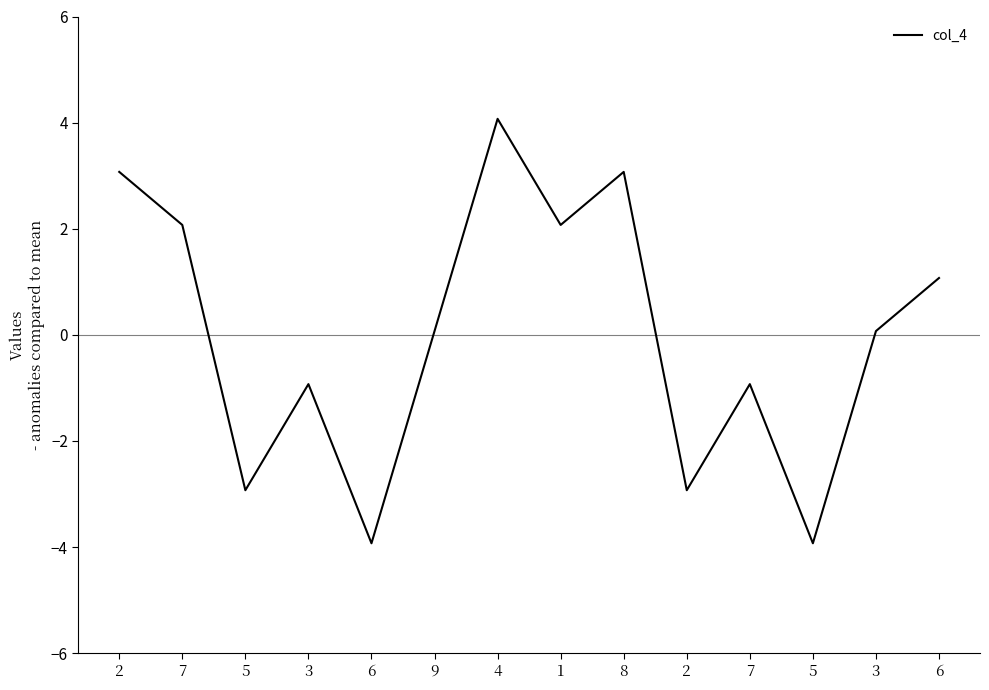

Which has a higher value, 6 or 4?

4